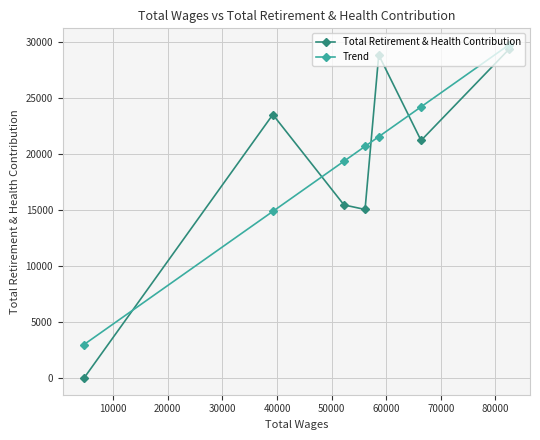

Which series has the largest total across all categories?

Trend